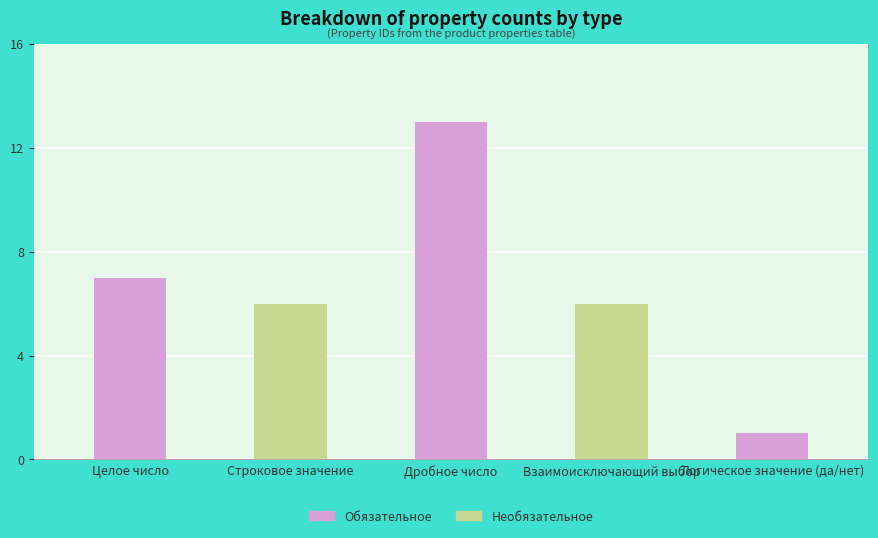

Between Целое число and Дробное число, which is larger?

Дробное число